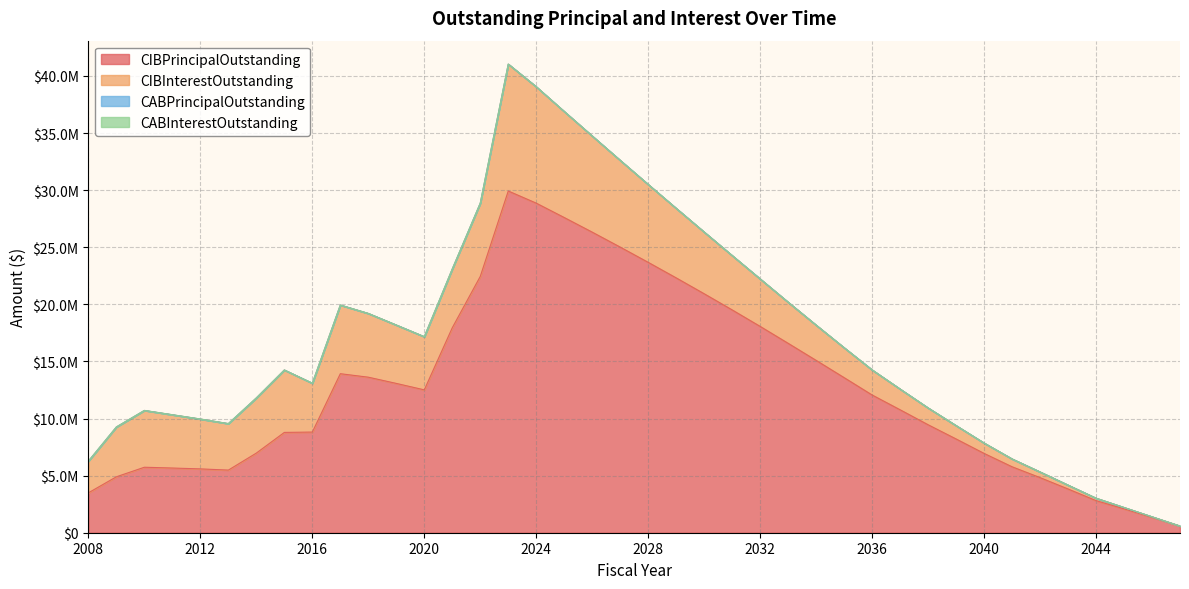

Does the chart display data point markers on the line(s)?

No